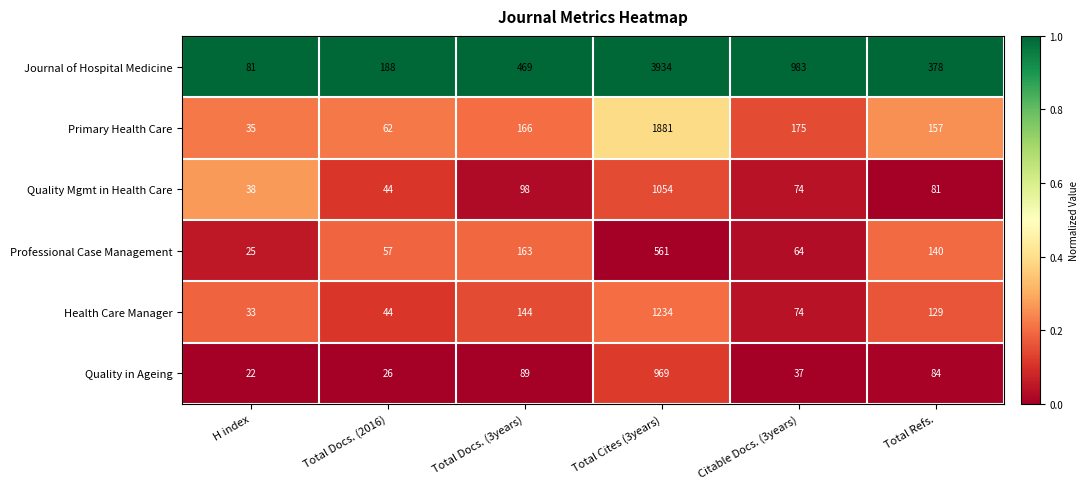

What is the total value across all series at Total Docs. (3years)?

1129